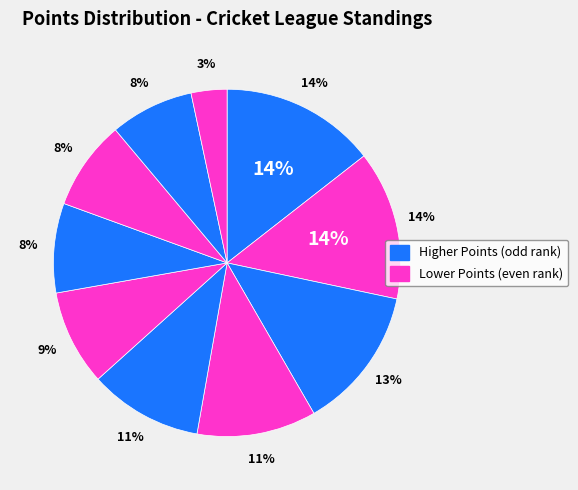

Combined, what portion of the pie is Abbotsford V and Burrard II?

25.0%